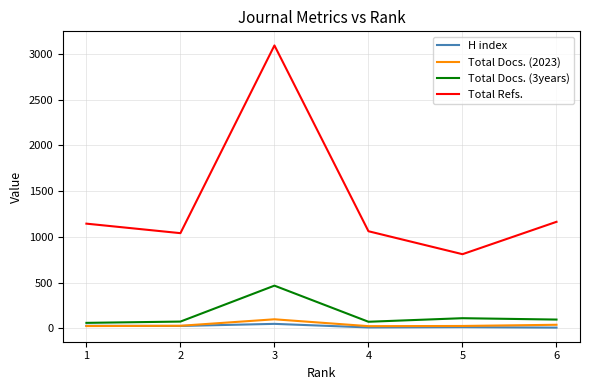

What is the sum of the Total Refs. values at 1 and 5?

1956